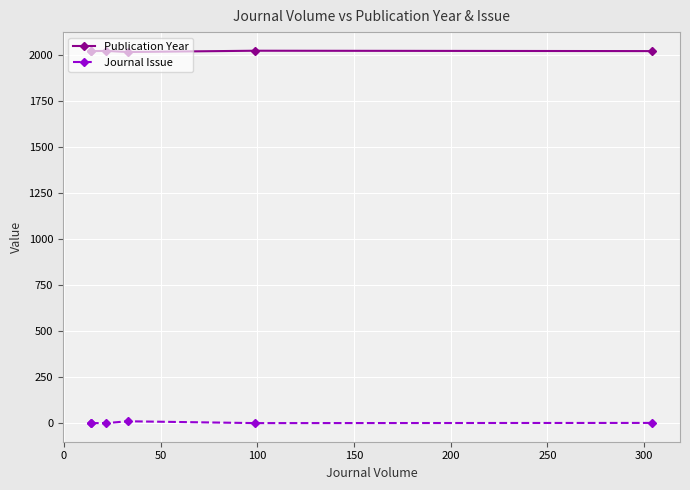

List the series in order of their overall mean, lowest first.

Journal Issue, Publication Year